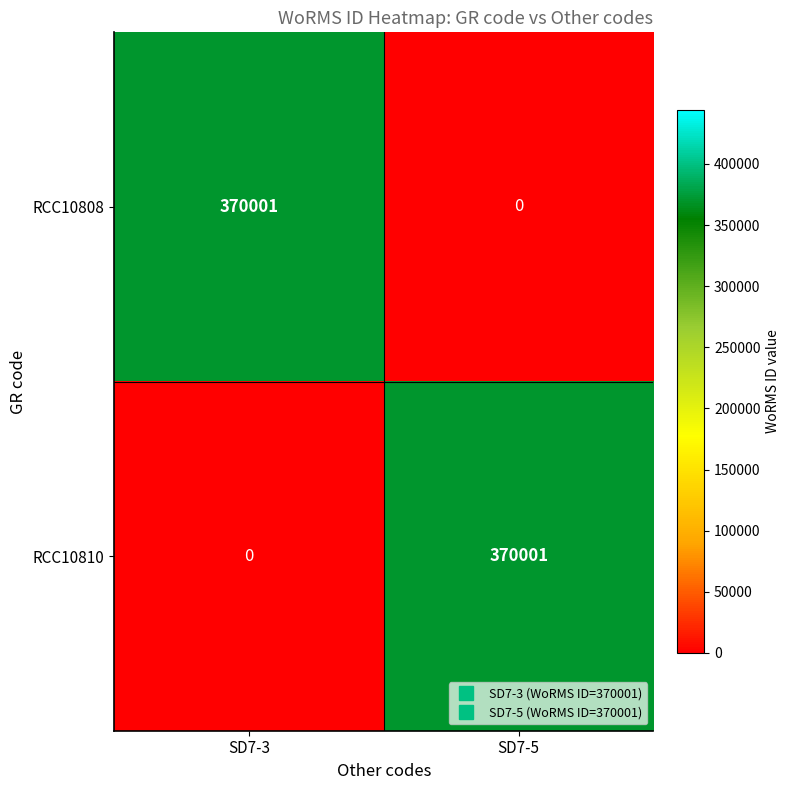

What is the difference between the highest and lowest values at SD7-5?

370001